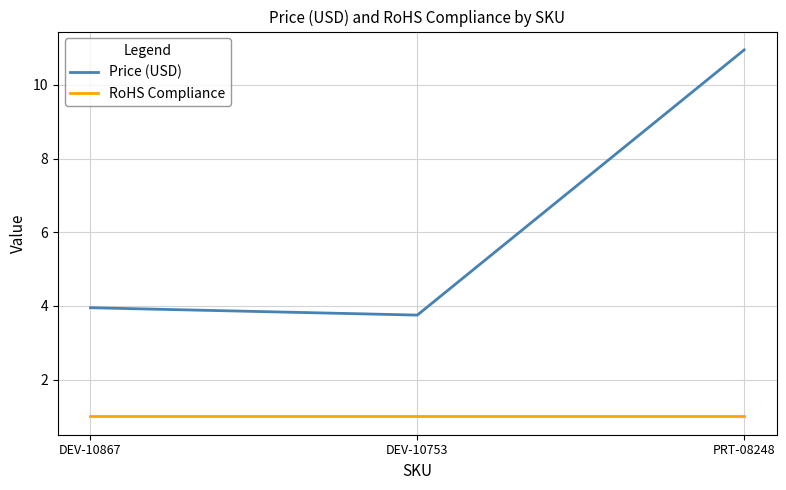

Is the value of RoHS Compliance at DEV-10753 greater than the value of Price (USD) at DEV-10867?

No